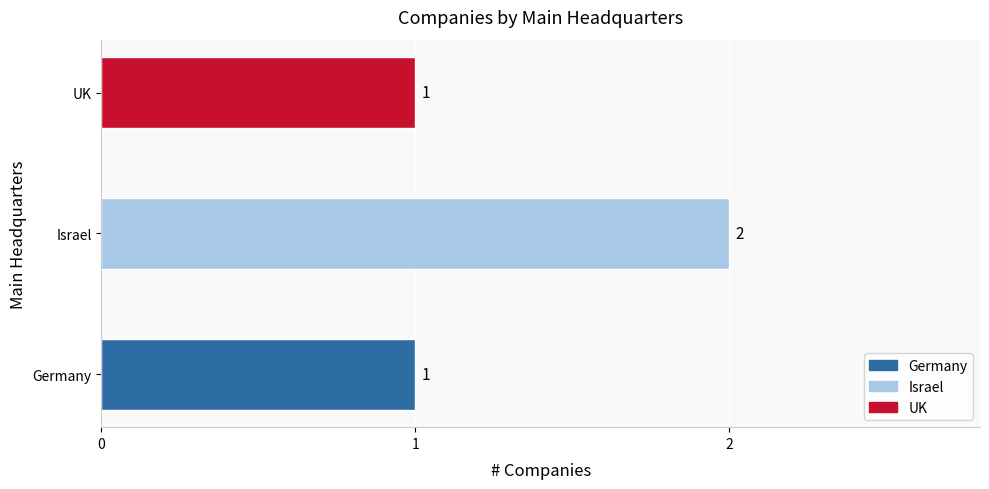

Which has a higher value, UK or Israel?

Israel